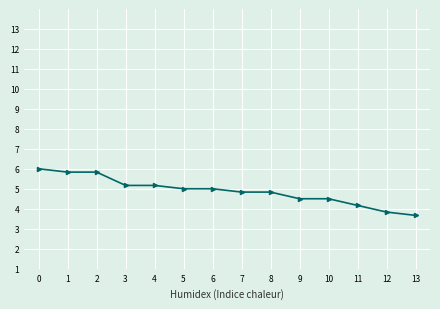

Reading left to right, extract all data points from this chart.

0=6.0	1=5.8	2=5.8	3=5.2	4=5.2	5=5.0	6=5.0	7=4.8	8=4.8	9=4.5	10=4.5	11=4.2	12=3.8	13=3.7